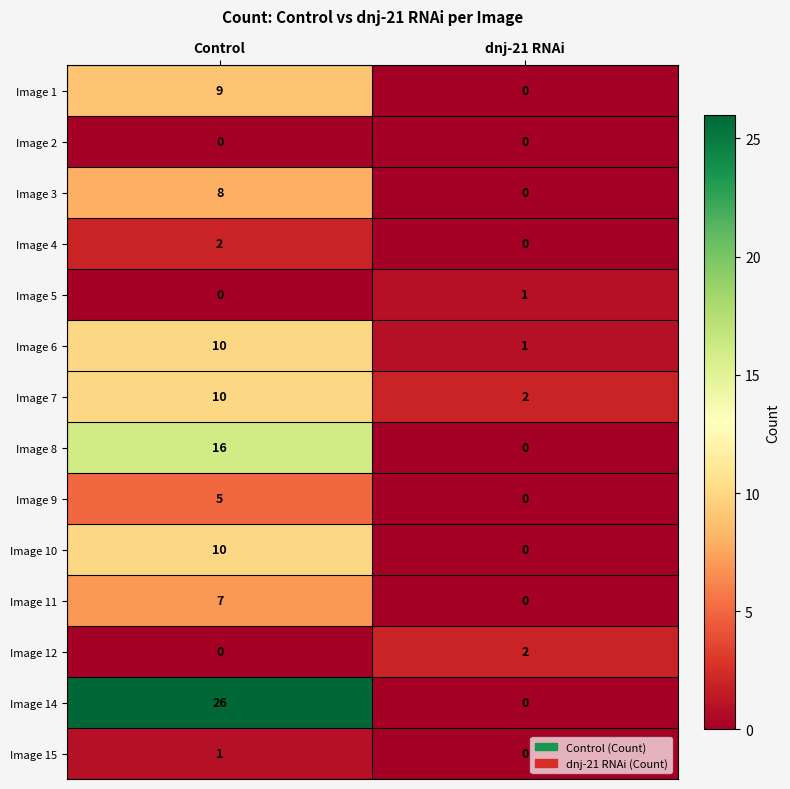

How many distinct data groups are displayed?

14